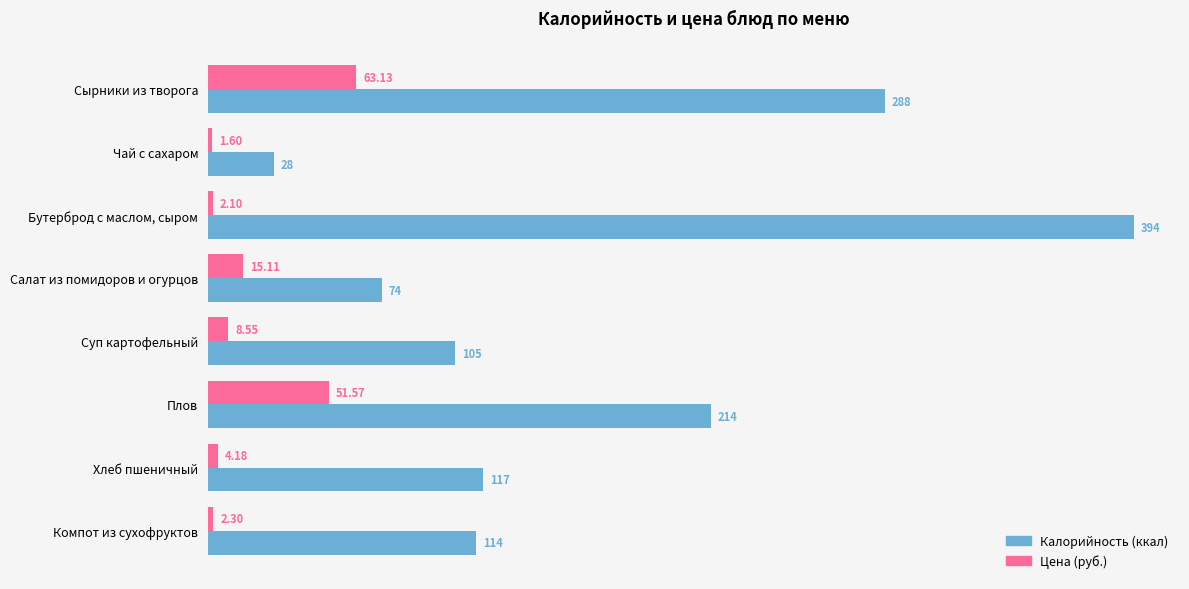

Rank the series at Плов from lowest to highest value.

Цена (руб.), Калорийность (ккал)